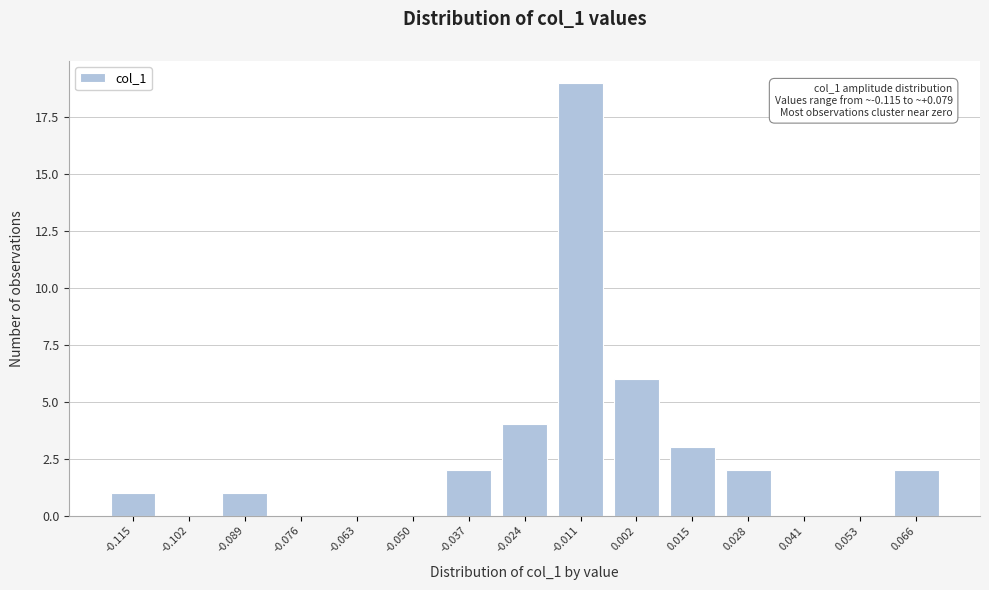

Reading left to right, what are all the values shown in this chart?

-0.115=1	-0.102=0	-0.089=1	-0.076=0	-0.063=0	-0.050=0	-0.037=2	-0.024=4	-0.011=19	0.002=6	0.015=3	0.028=2	0.041=0	0.053=0	0.066=2